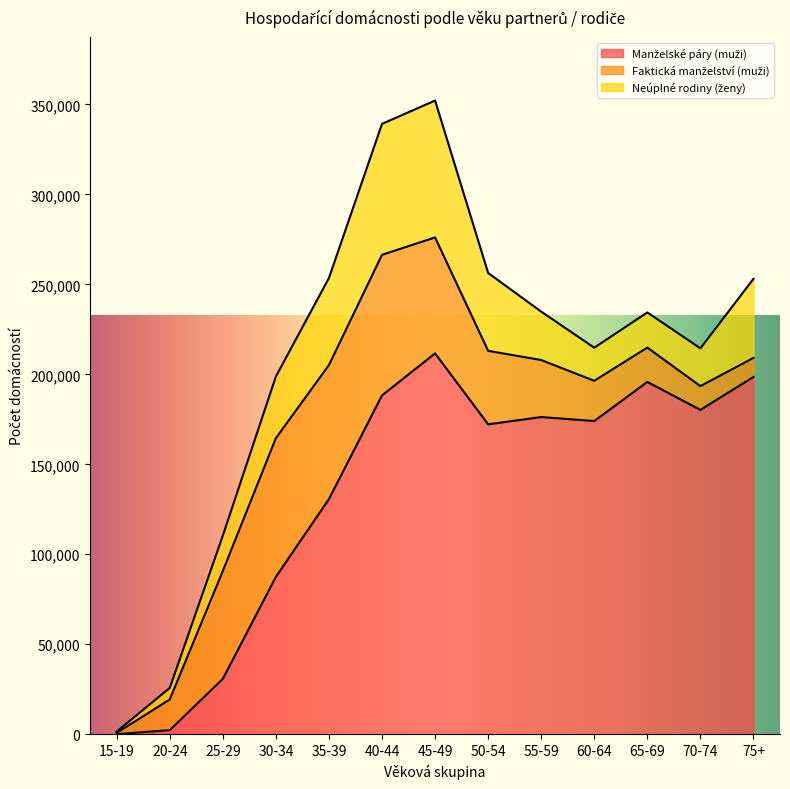

How many intersections are there between Manželské páry (muži) and Faktická manželství (muži)?

1